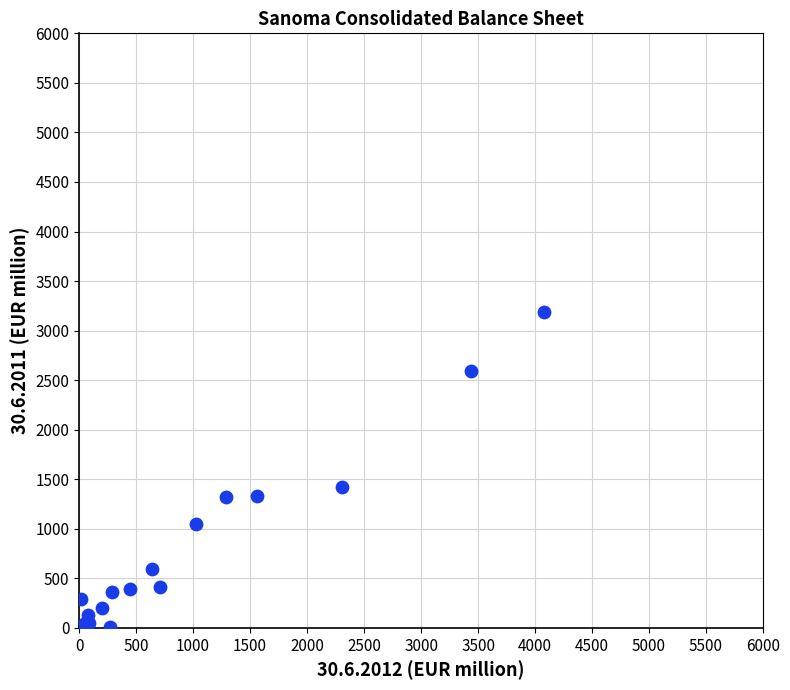

What Y value in the scatter plot is closest to 1593?

1418.5